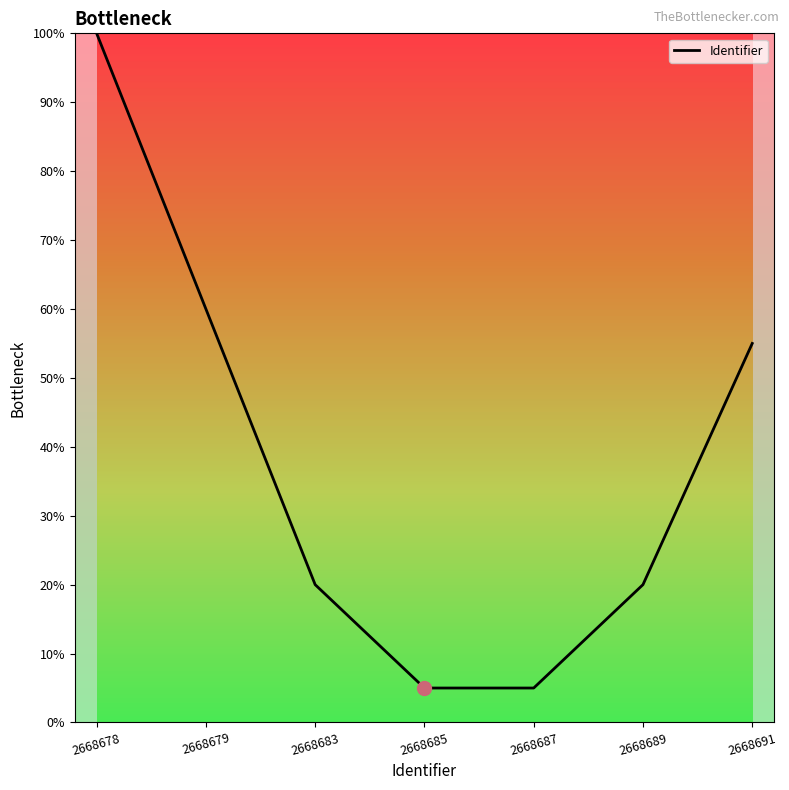

True or false: the data shows 20 at 2668683.

True